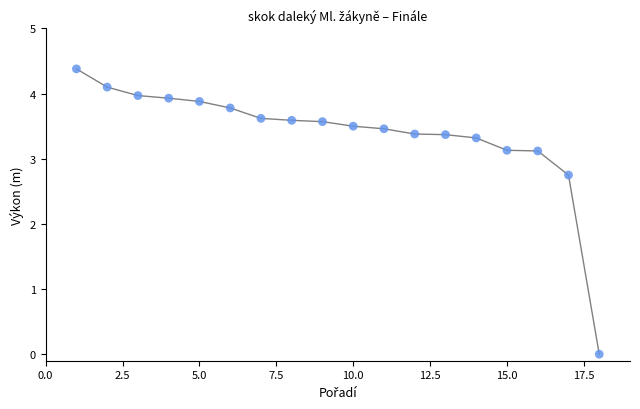

What is the range of Y values (max minus min)?

4.4